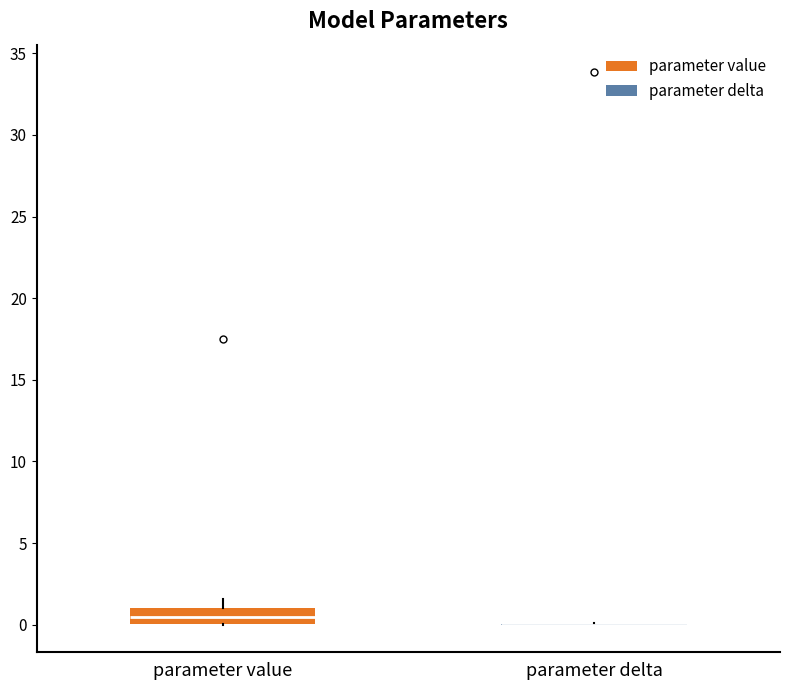

Comparing the boxes themselves (not the whiskers), which one is the tallest?

parameter value